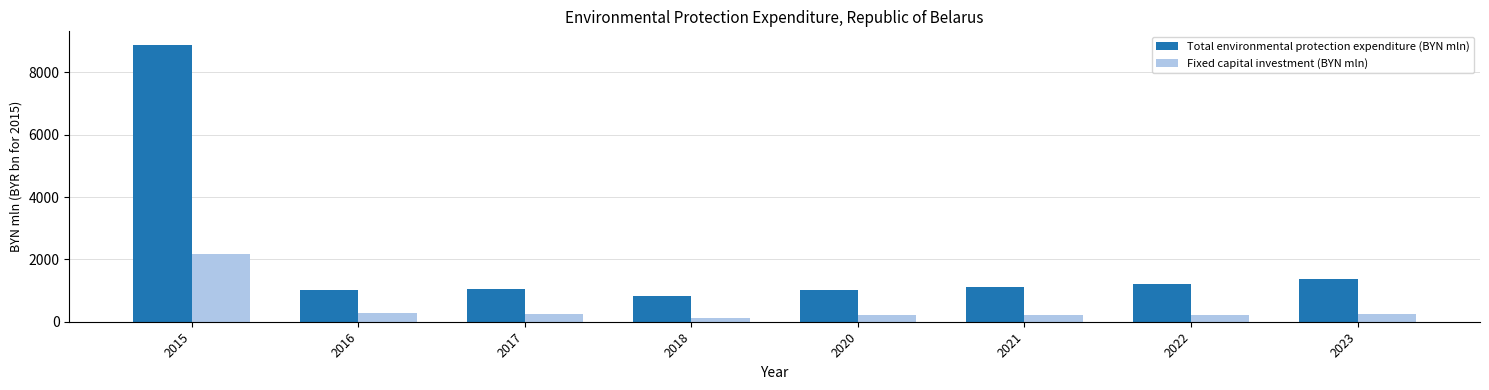

True or false: Total environmental protection expenditure (BYN mln) has a value of 1018.5 at 2020.

True